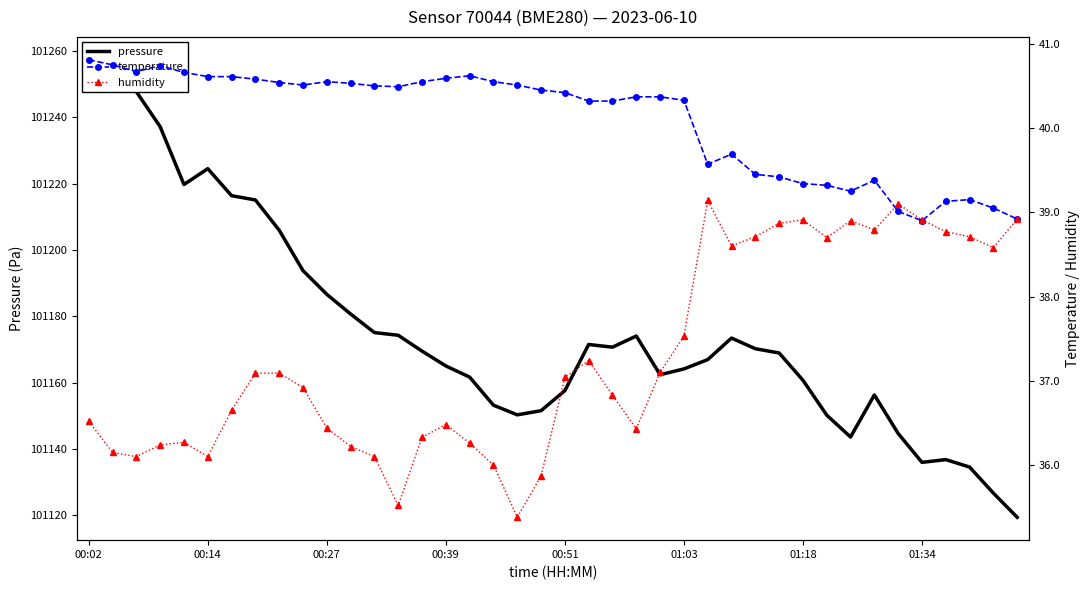

What are all the series names shown in the legend?

pressure, temperature, humidity